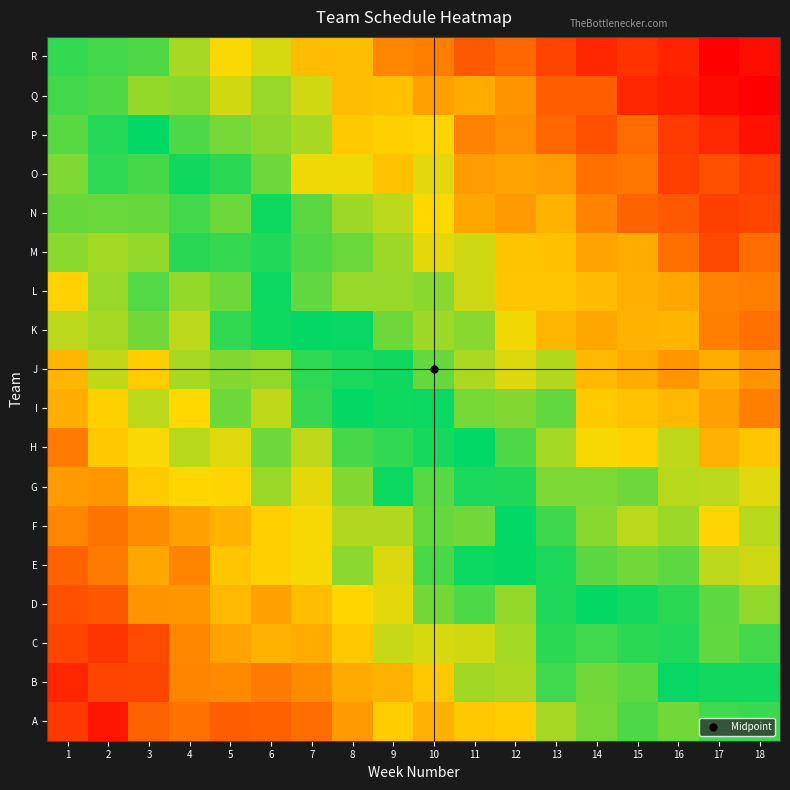

At how many categories does at least one series exceed 78?

10